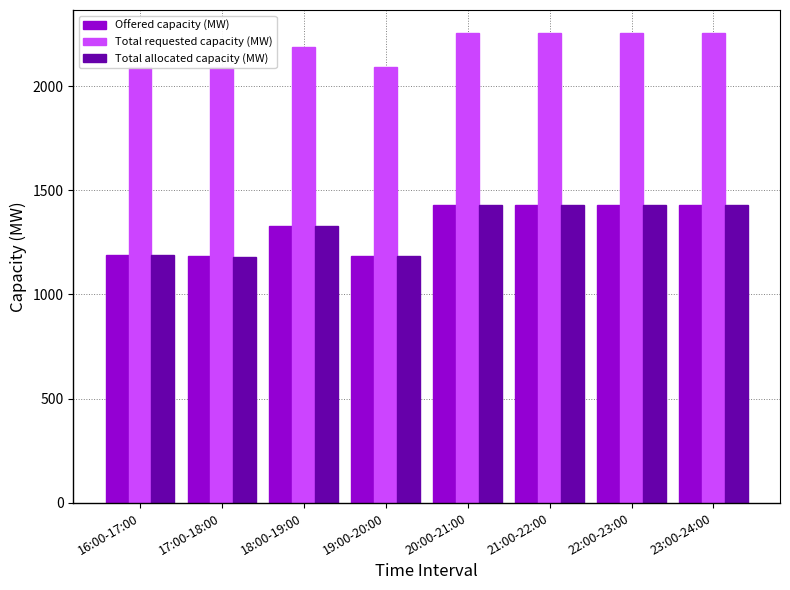

Reading right to left, what are all the values shown in this chart?

Offered capacity (MW): 23:00-24:00=1428	22:00-23:00=1428	21:00-22:00=1428	20:00-21:00=1428	19:00-20:00=1185	18:00-19:00=1328	17:00-18:00=1183	16:00-17:00=1189
Total requested capacity (MW): 23:00-24:00=2252	22:00-23:00=2252	21:00-22:00=2252	20:00-21:00=2252	19:00-20:00=2090	18:00-19:00=2185	17:00-18:00=2089	16:00-17:00=2093
Total allocated capacity (MW): 23:00-24:00=1428	22:00-23:00=1428	21:00-22:00=1428	20:00-21:00=1428	19:00-20:00=1184	18:00-19:00=1328	17:00-18:00=1182	16:00-17:00=1188